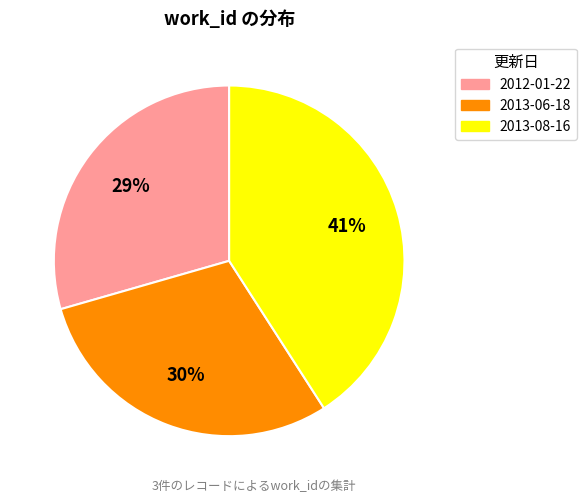

The 2013-08-16 slice represents 49% of the pie. True or false?

False